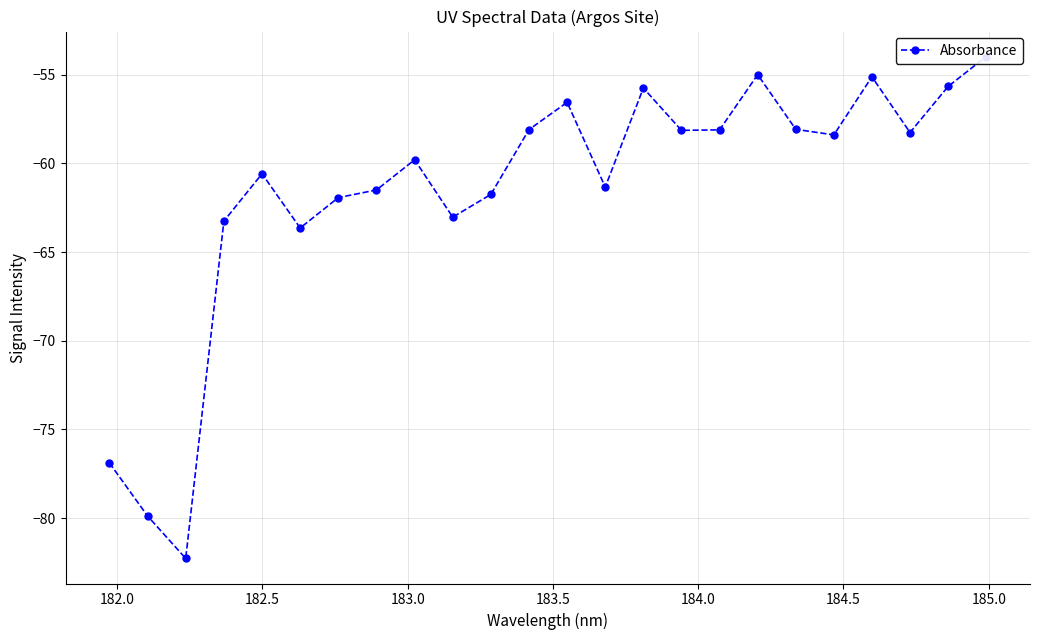

What is the smallest value displayed?

-82.3